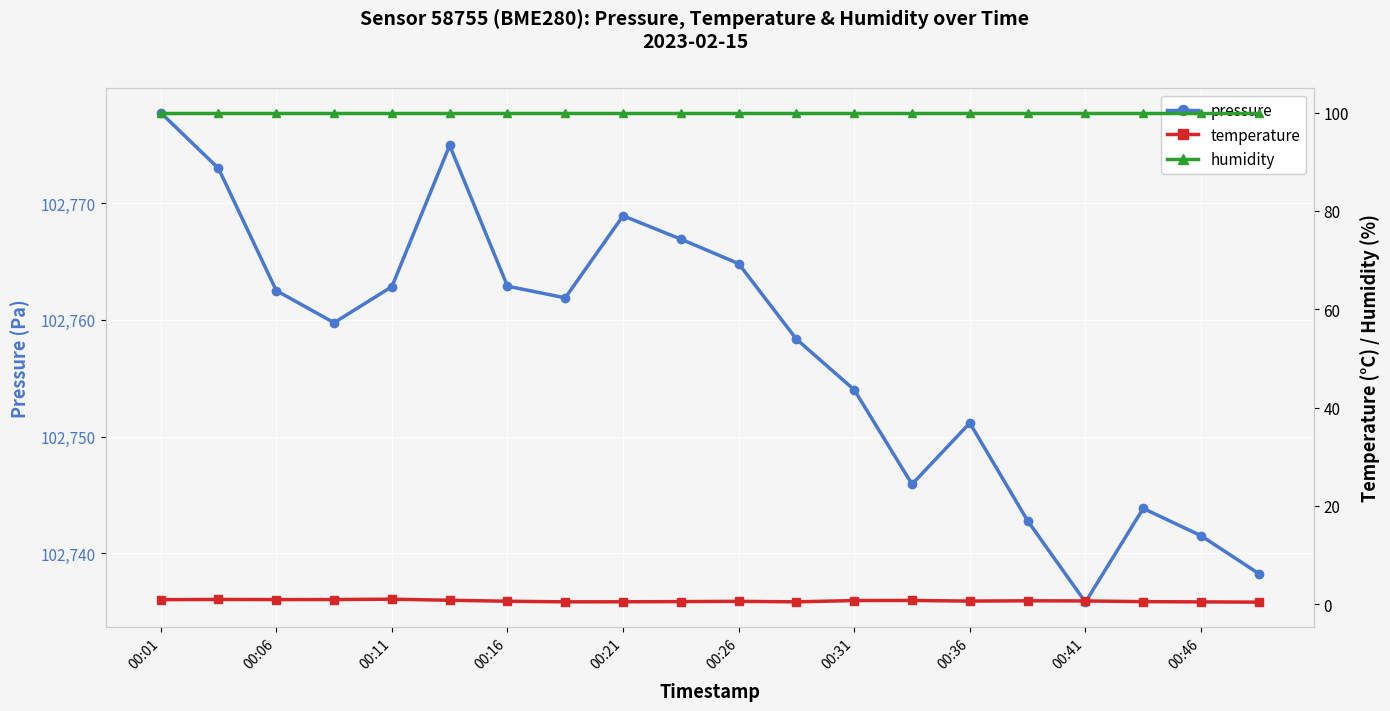

What are all the series names shown in the legend?

pressure, temperature, humidity